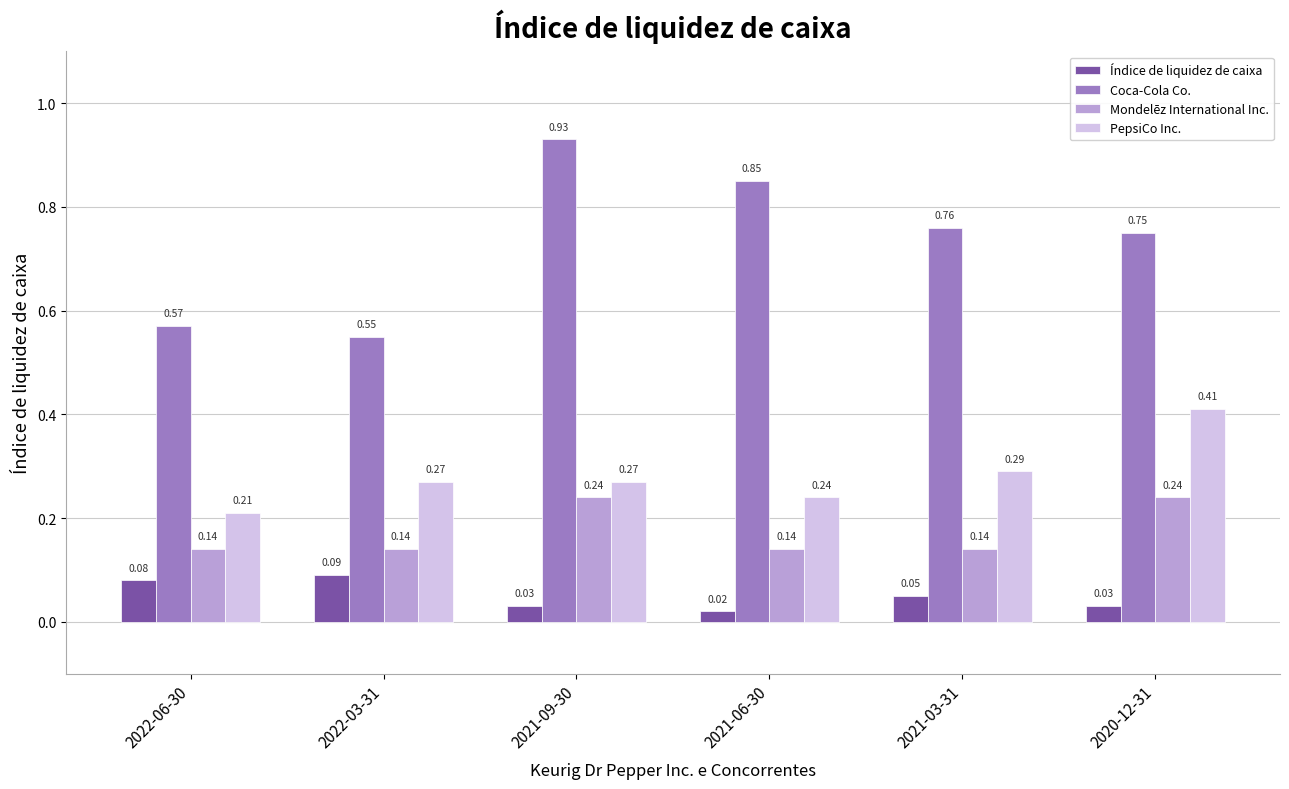

Does the chart contain stacked bars?

No